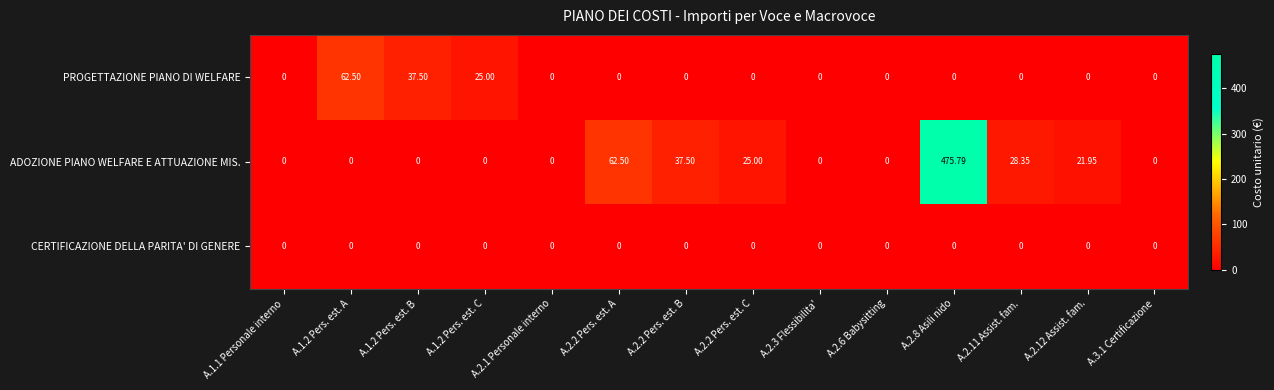

Rank the series by their maximum value, from highest to lowest.

ADOZIONE PIANO WELFARE E ATTUAZIONE MIS., PROGETTAZIONE PIANO DI WELFARE, CERTIFICAZIONE DELLA PARITA' DI GENERE